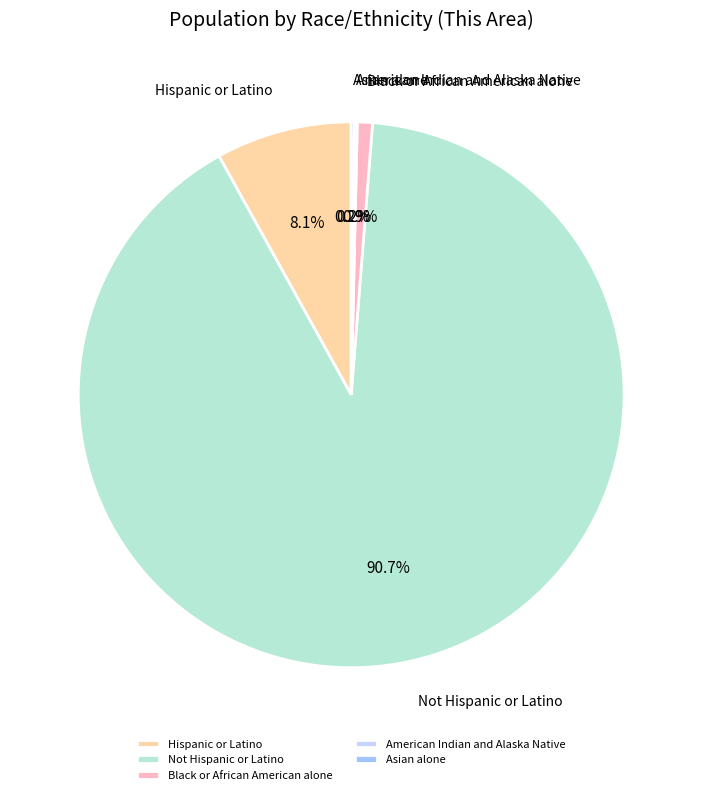

The Black or African American alone slice represents 1% of the pie. True or false?

True